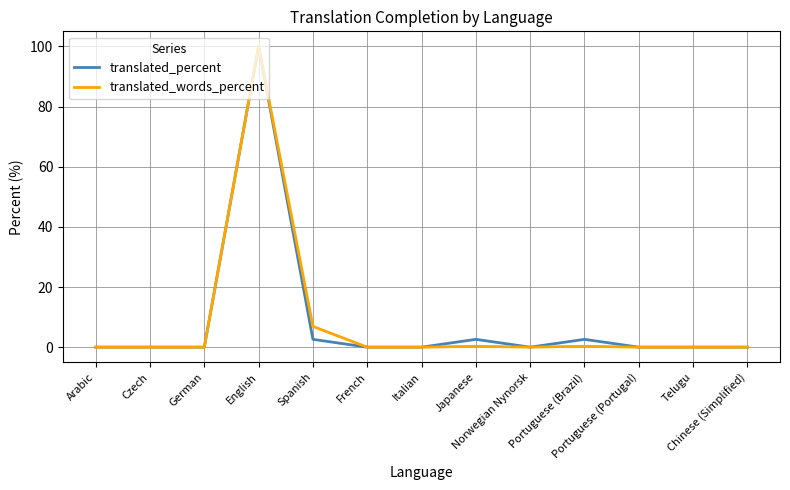

Is it true that translated_percent equals 49.8 at Norwegian Nynorsk?

False